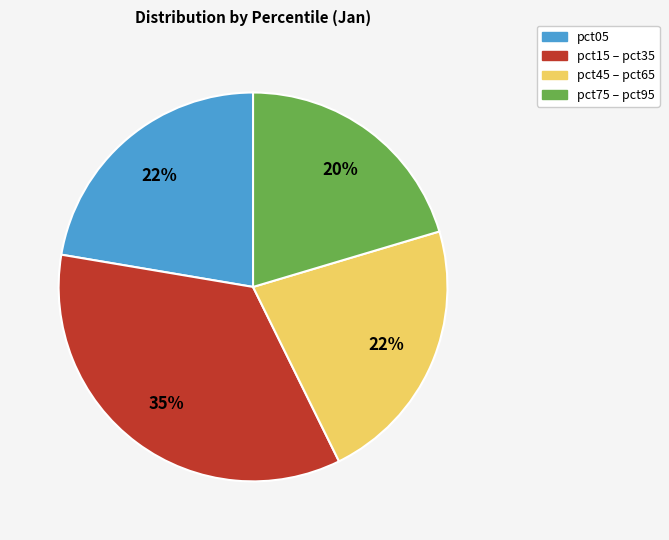

Does any single category account for the majority?

No